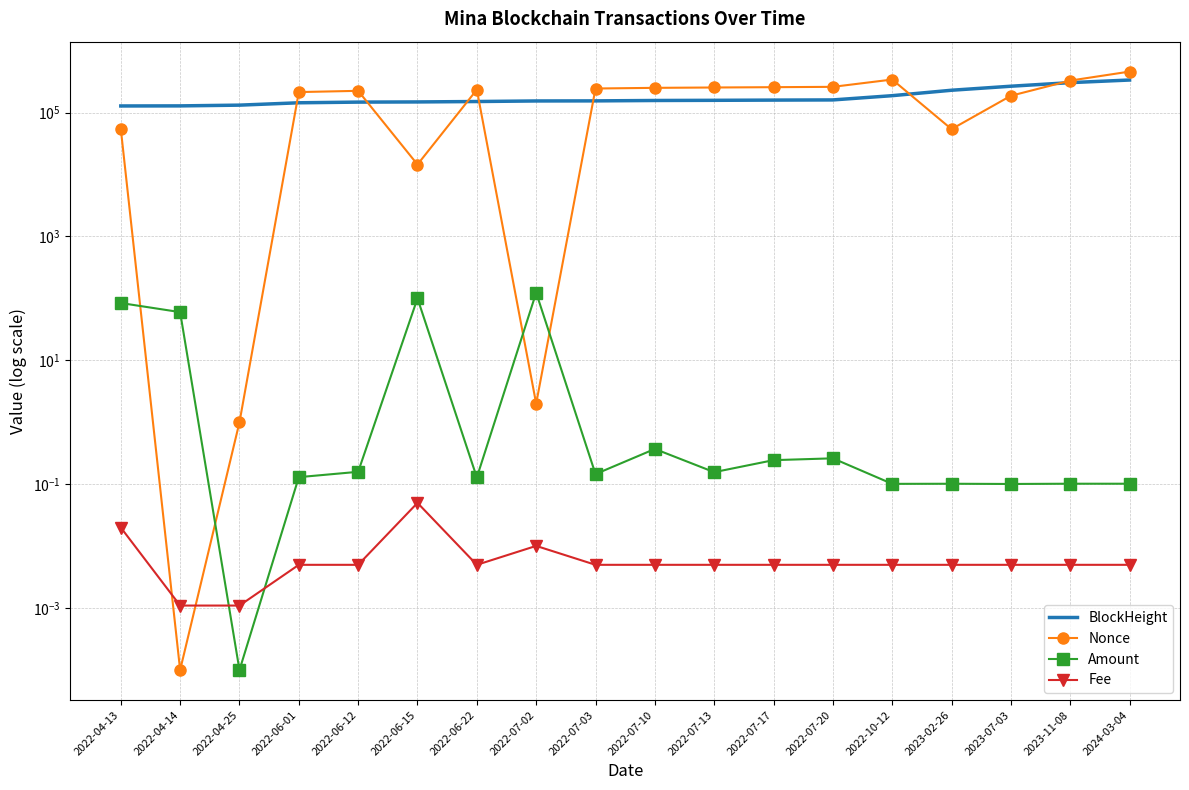

What is the average value of the BlockHeight series?

179944.1